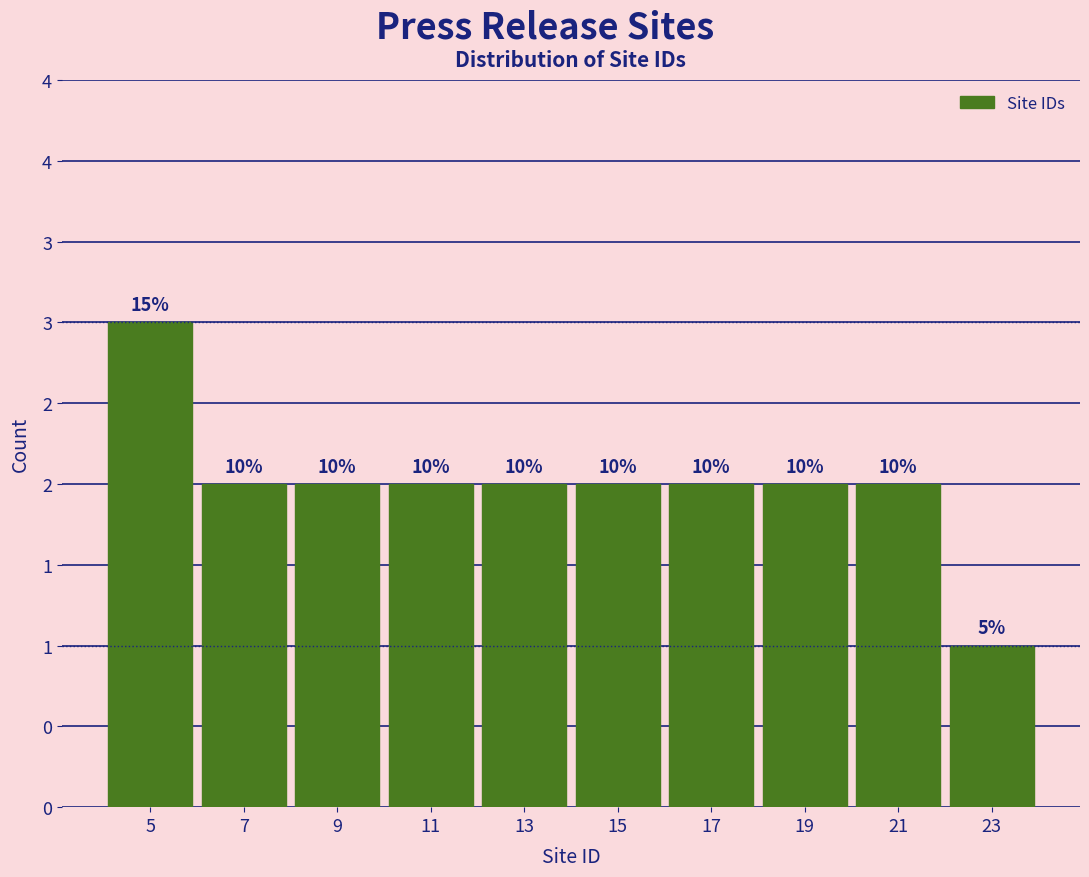

Are the bars horizontal?

No